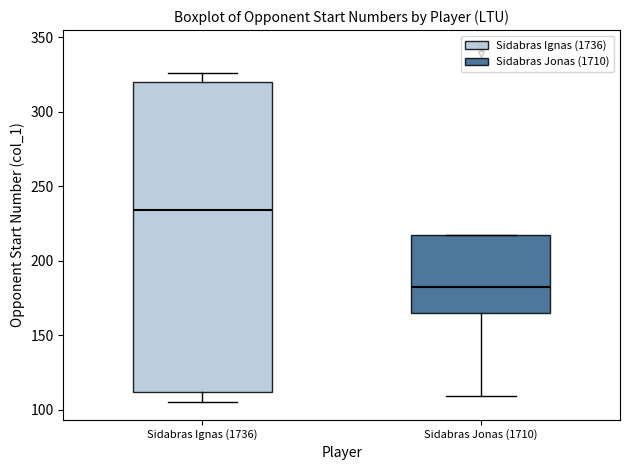

Comparing the boxes themselves (not the whiskers), which one is the tallest?

Sidabras Ignas (1736)